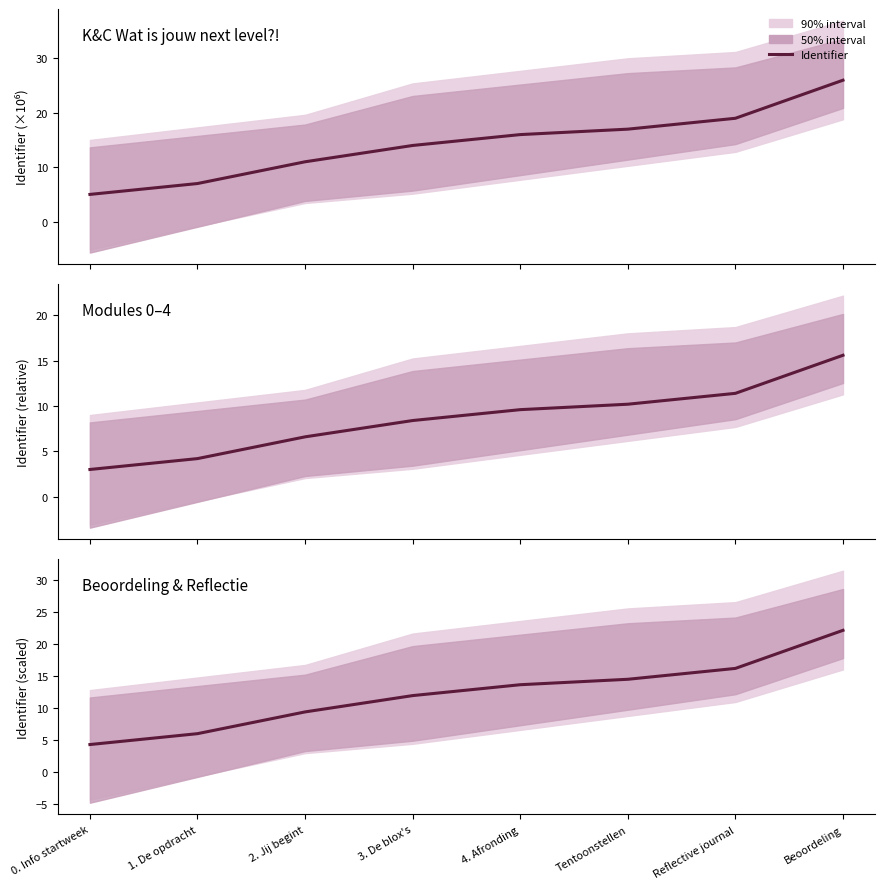

What is the approximate value at Beoordeling?

22.1